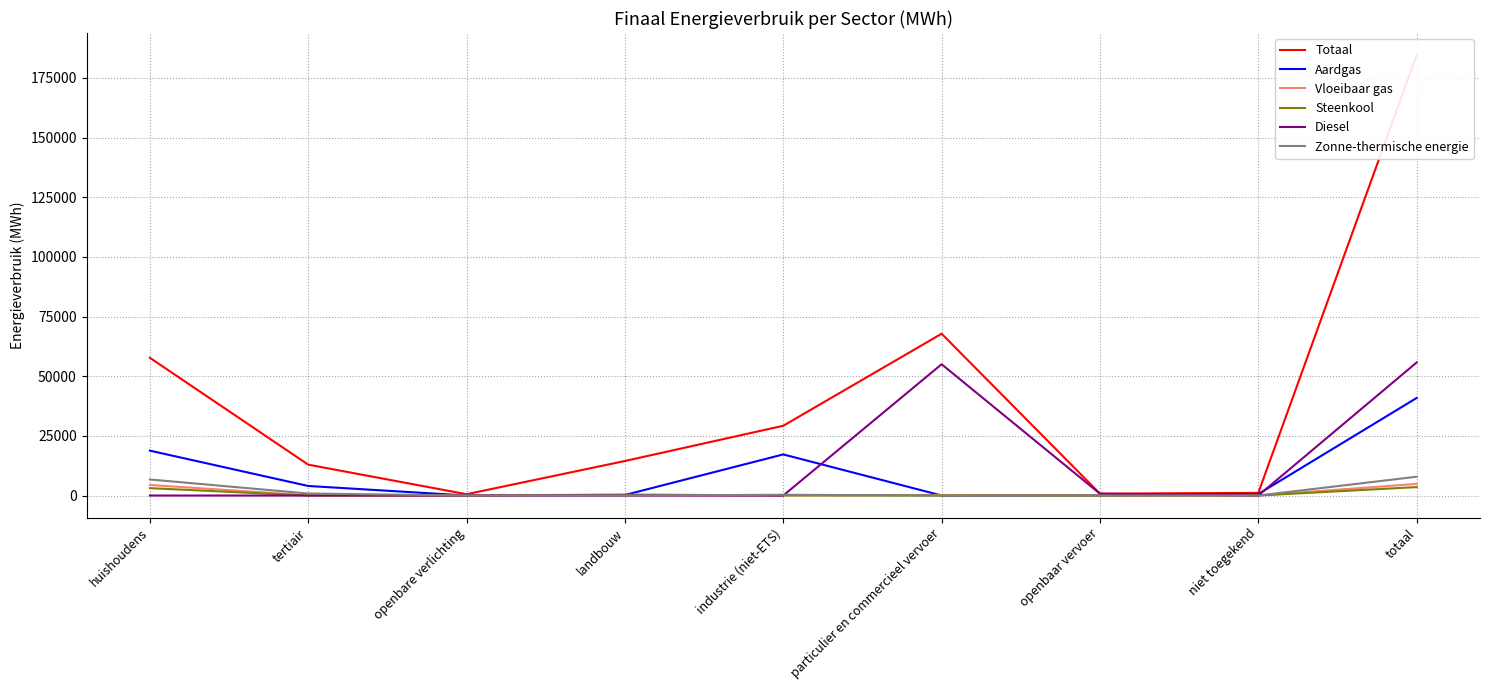

Reading left to right, what are all the values shown in this chart?

Totaal: 57723.6	12936.9	543.3	14464.3	29229.2	67804.4	787.6	1113.3	184602.5
Aardgas: 18810.2	4001.3	0.0	229.1	17226.0	4.3	0.0	616.1	40887.0
Vloeibaar gas: 4423.2	80.6	0.0	30.4	82.7	251.3	0.0	0.0	4868.2
Steenkool: 3086.3	0.0	0.0	398.8	45.2	0.0	0.0	0.0	3530.2
Diesel: 0.0	0.0	0.0	0.0	0.0	55010.5	754.4	0.0	55764.9
Zonne-thermische energie: 6726.3	837.0	0.0	0.0	311.2	0.0	0.0	0.0	7874.5